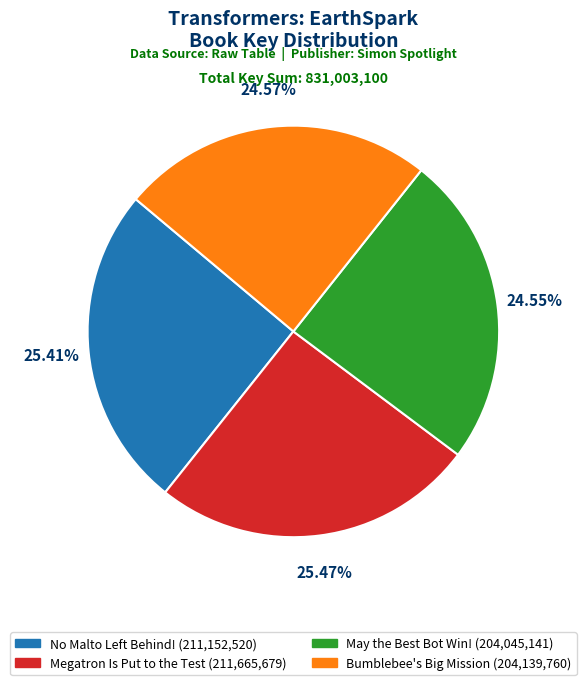

Is Bumblebee's Big Mission the majority of the pie?

No